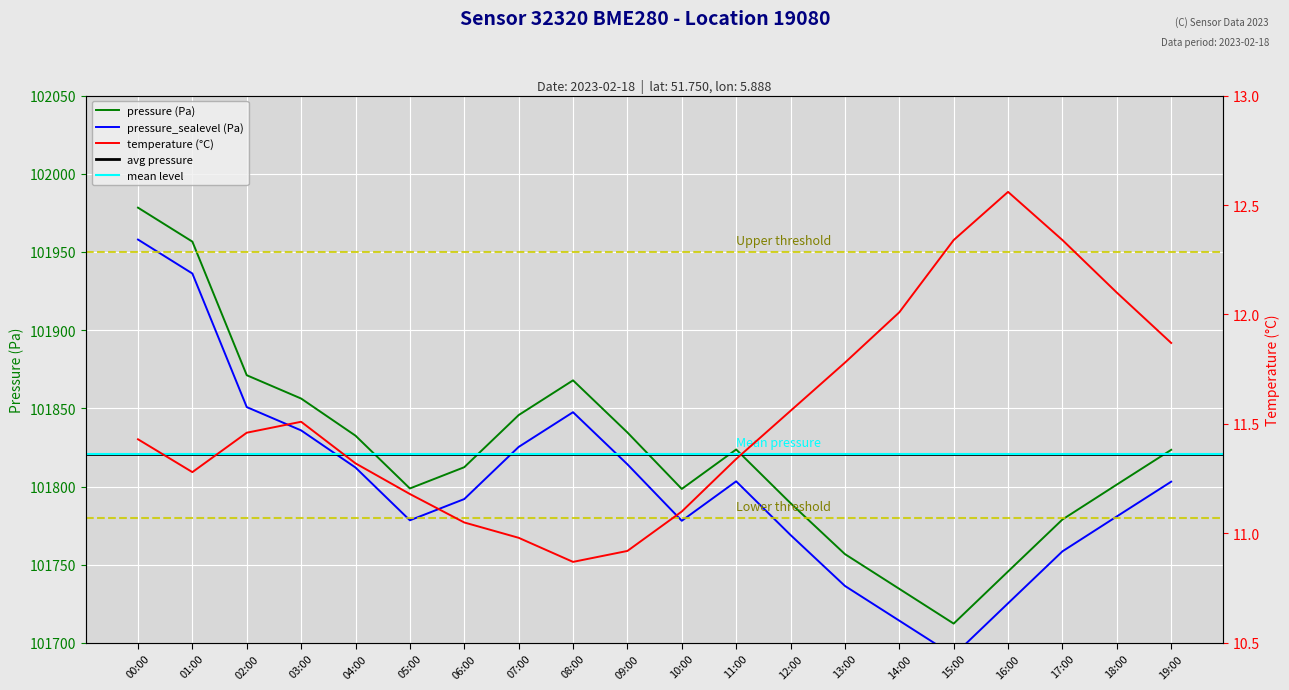

What position from the left is 18:00?

19